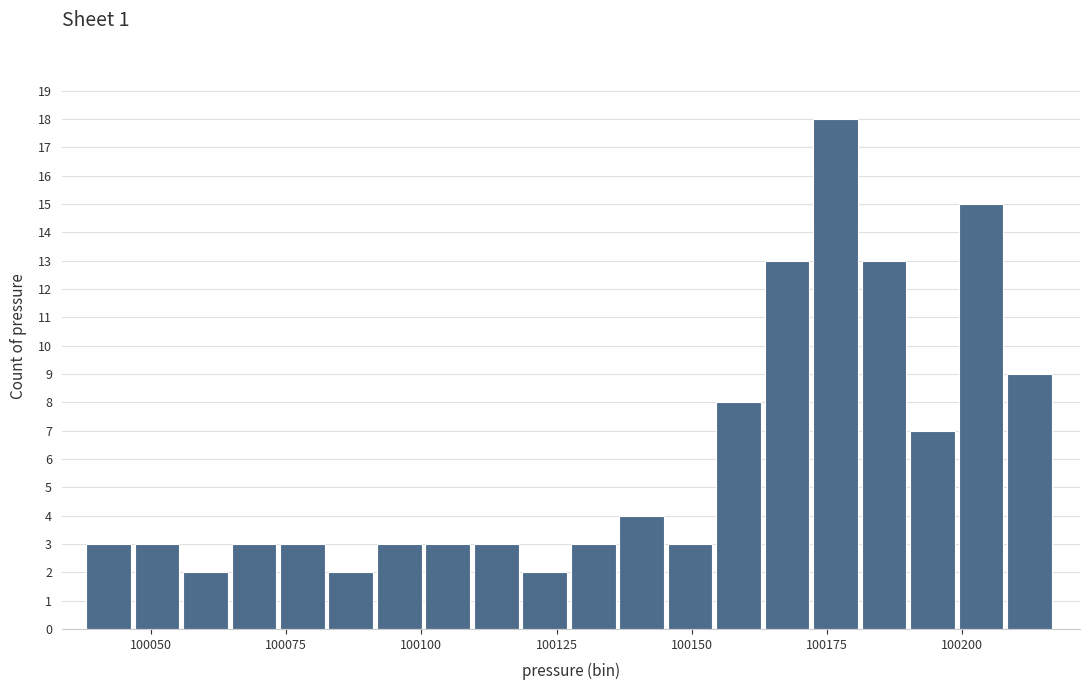

Around what value on the x-axis is the tallest bar? Give the approximate position of its centre, as read against the axis.

100175